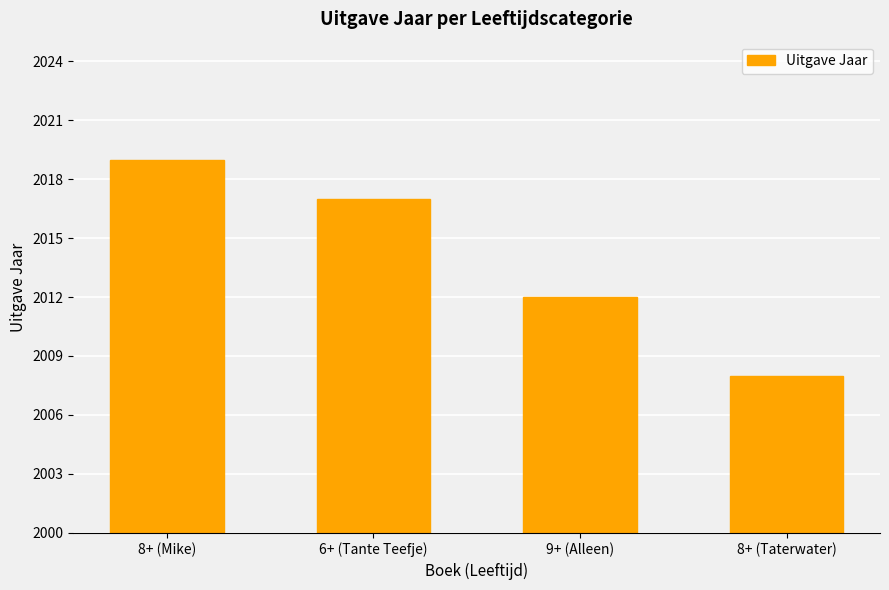

Reading left to right, transcribe all the data shown in this chart.

8+ (Mike)=2019	6+ (Tante Teefje)=2017	9+ (Alleen)=2012	8+ (Taterwater)=2008